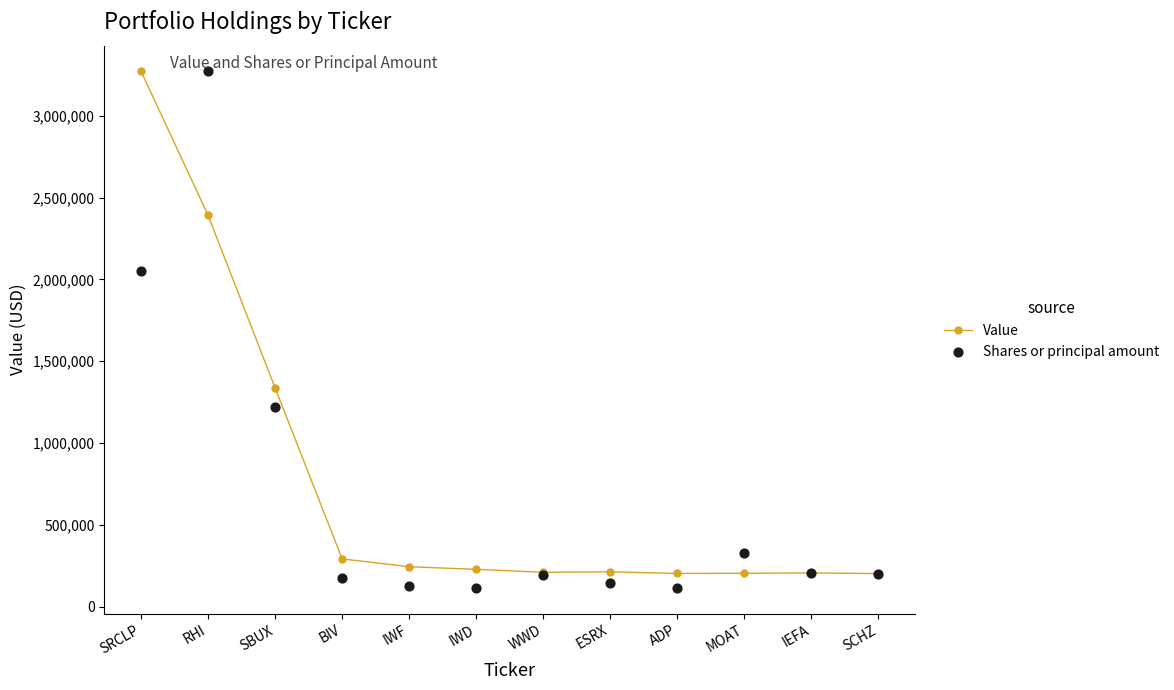

Which series reaches the maximum Y coordinate?

Value